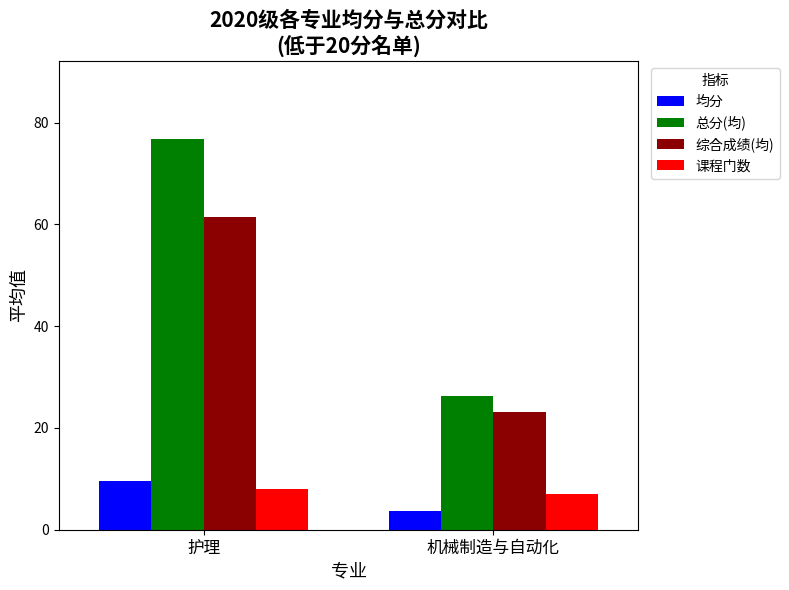

What is the minimum value shown in the chart?

3.7